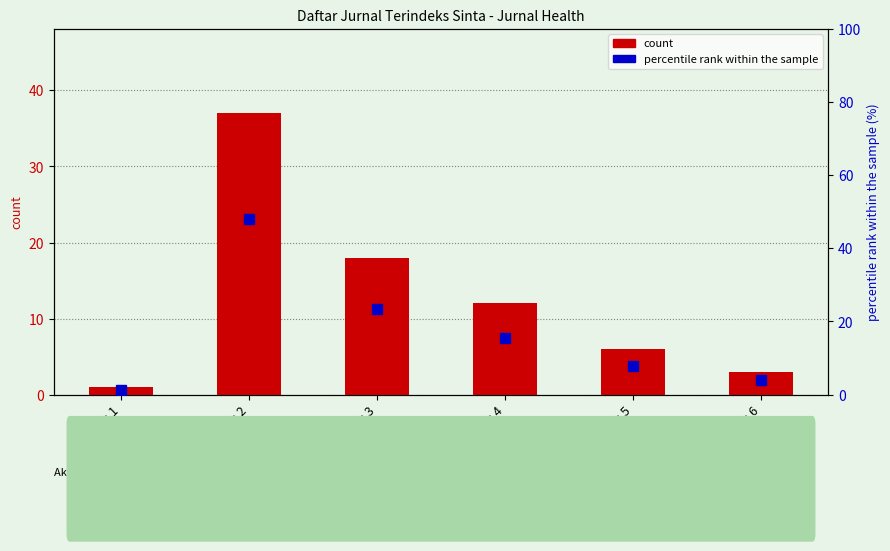

List the series in order of their overall mean, highest first.

percentile rank within the sample, count